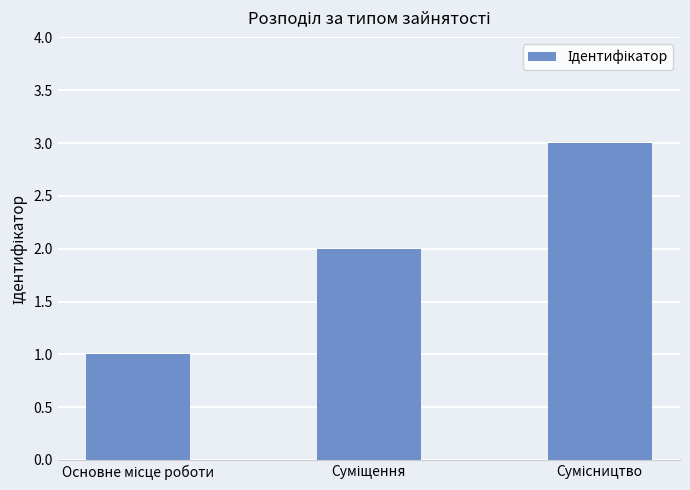

How many values are below 2?

1